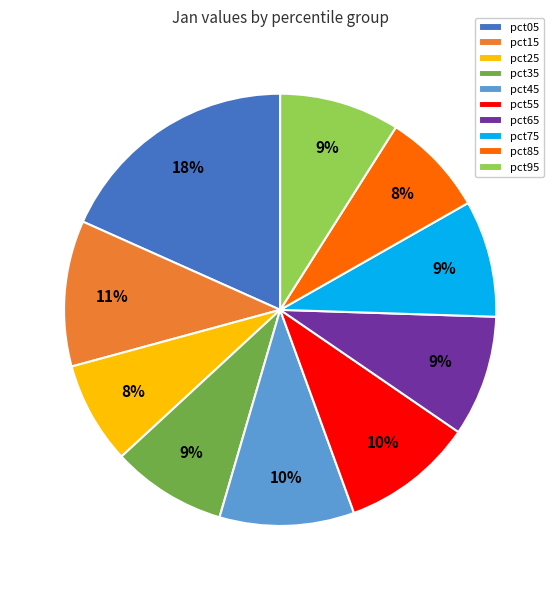

Do pct95 and pct65 together represent more than half of the pie?

No